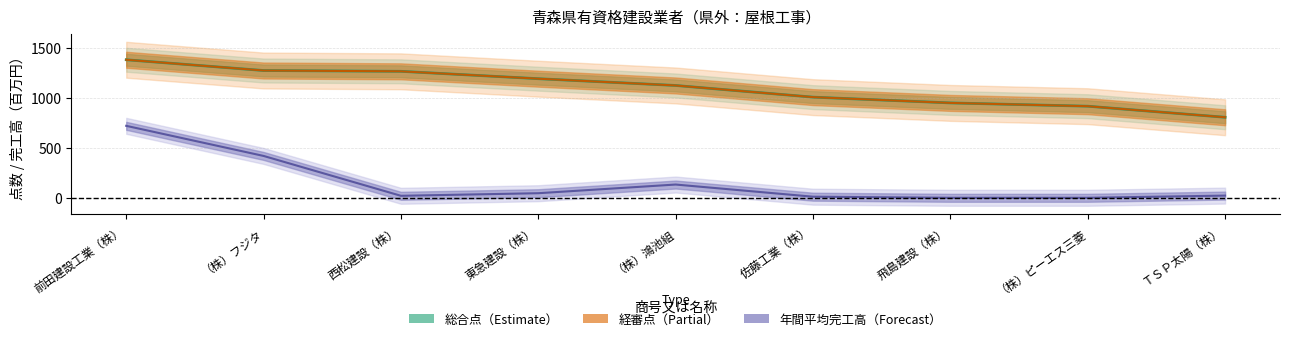

How many categories are shown in the chart?

9